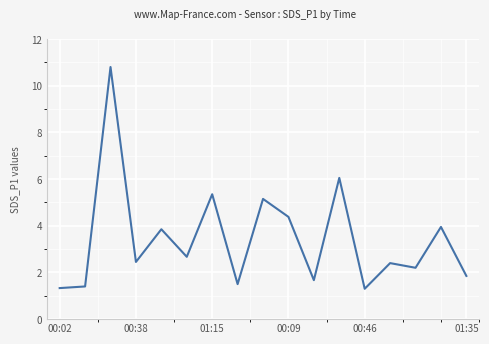

What is the difference between the maximum and minimum values?

9.5